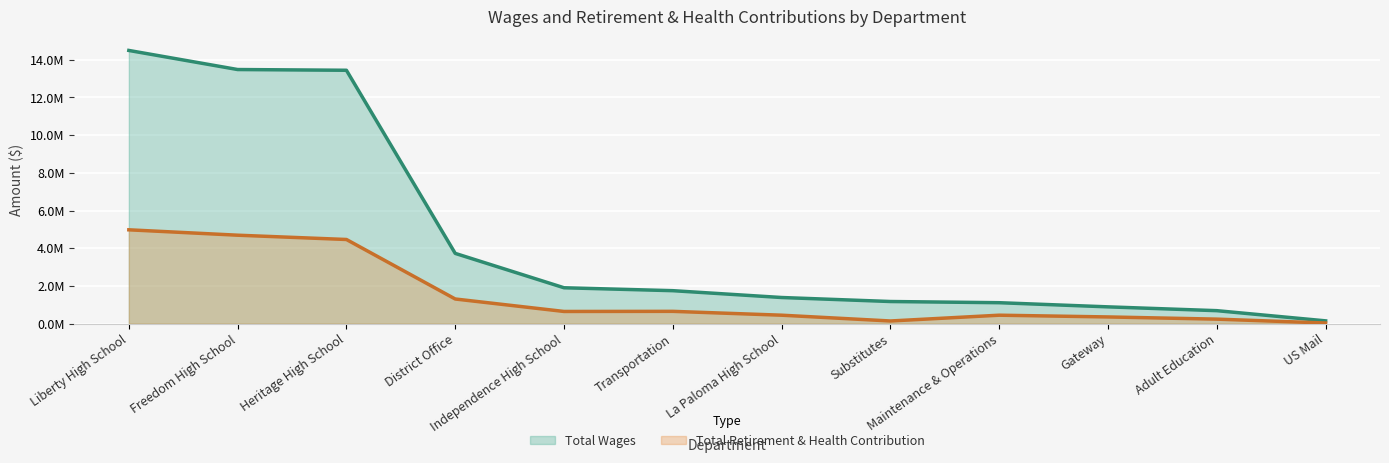

What is the label of the 6th point from the left?

Transportation